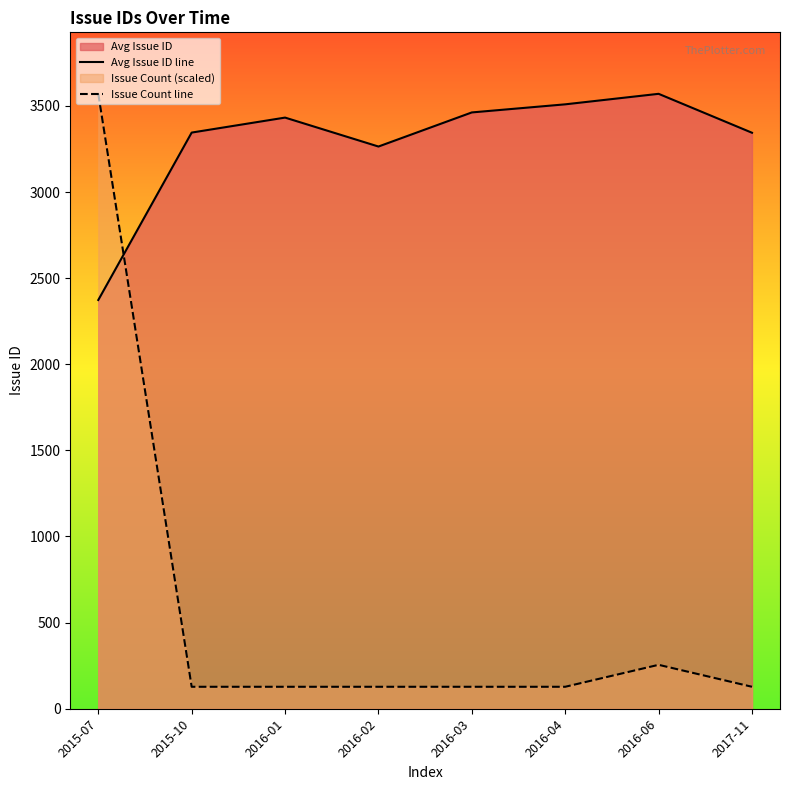

Rank the series at 2016-01 from highest to lowest value.

Avg Issue ID line, Issue Count line